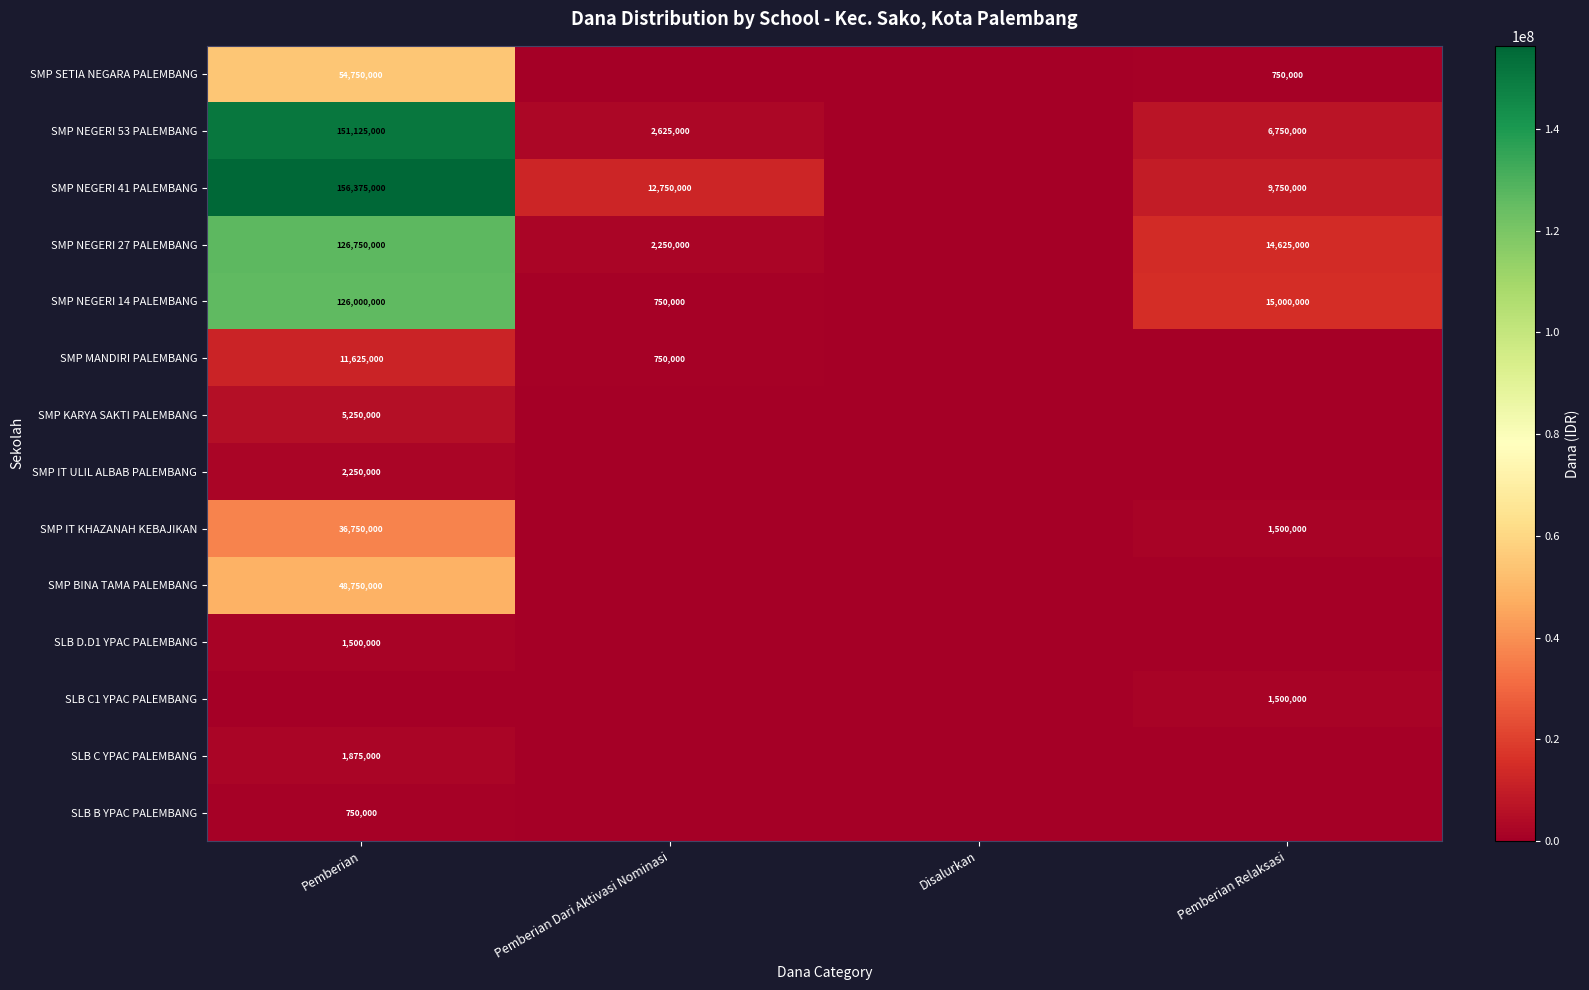

What is the sum of the SMP NEGERI 53 PALEMBANG values at Pemberian and Pemberian Dari Aktivasi Nominasi?

153750000